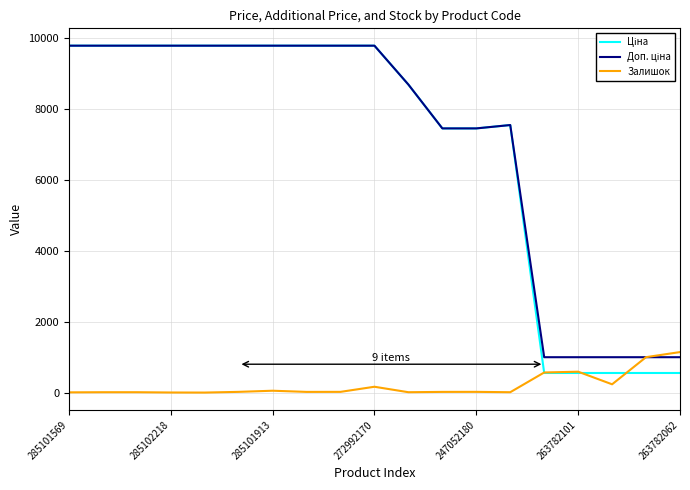

How many distinct data groups are displayed?

3